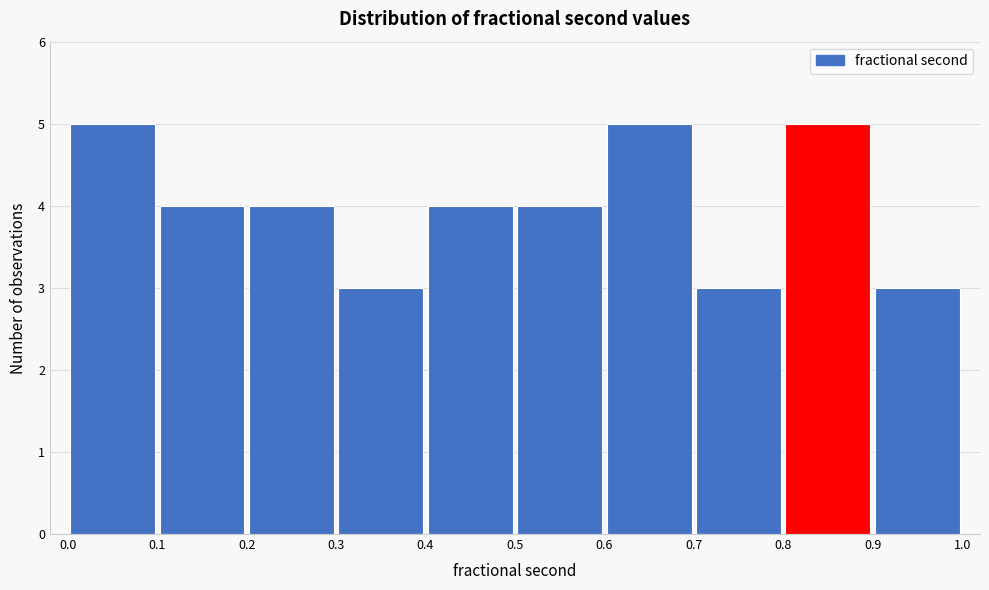

Reading left to right, list every bar in this chart as the range it spans on the x-axis followed by its height. The values are not printed on the chart, so give them approximately, as read against the axis.

0.0 to 0.1: 5
0.1 to 0.2: 4
0.2 to 0.3: 4
0.3 to 0.4: 3
0.4 to 0.5: 4
0.5 to 0.6: 4
0.6 to 0.7: 5
0.7 to 0.8: 3
0.8 to 0.9: 5
0.9 to 1.0: 3